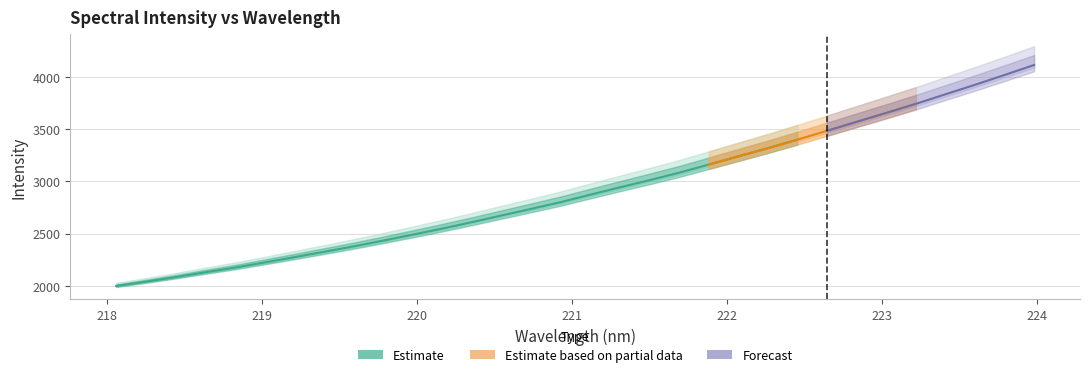

What value does the x series have at 3?

218.6